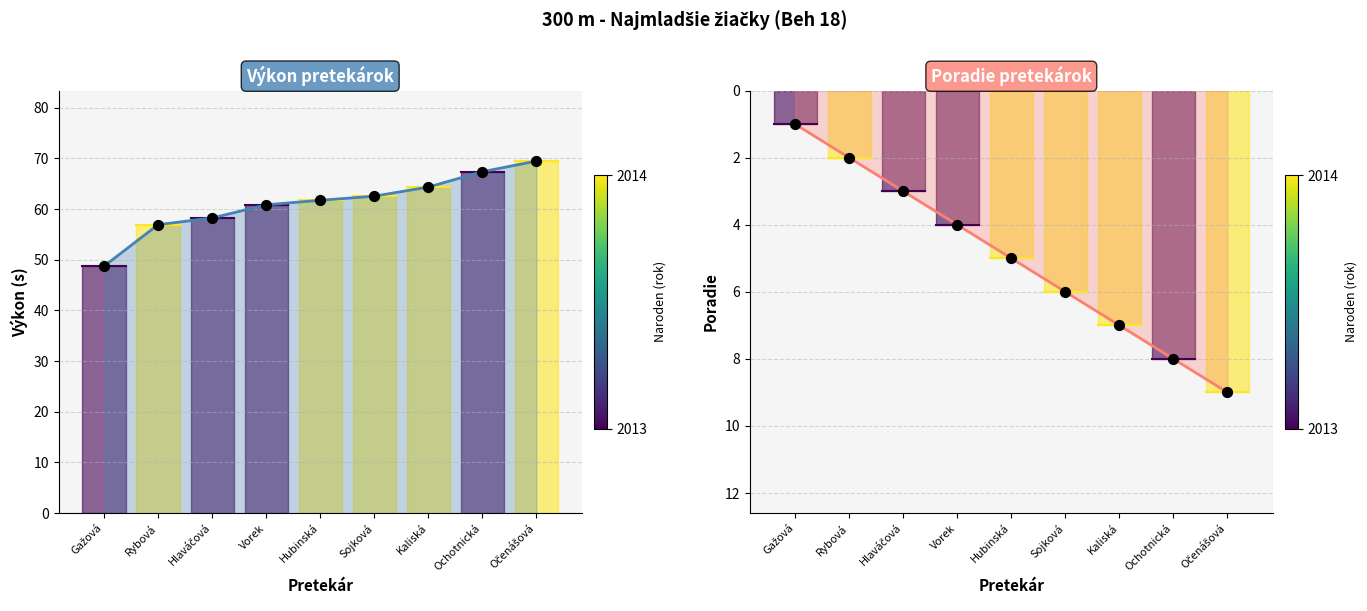

What is the total value across all series at Gažová?

49.7